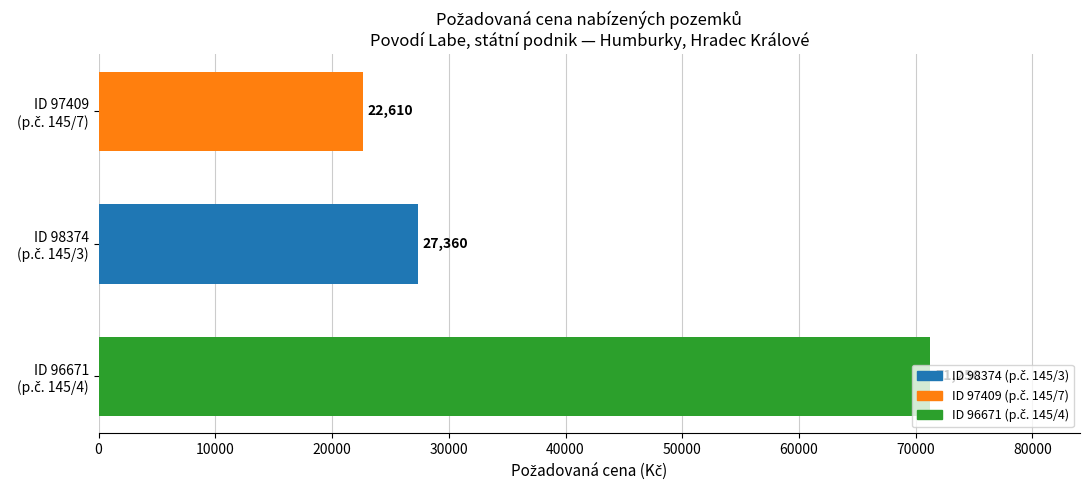

What is the maximum value shown in the chart?

71250